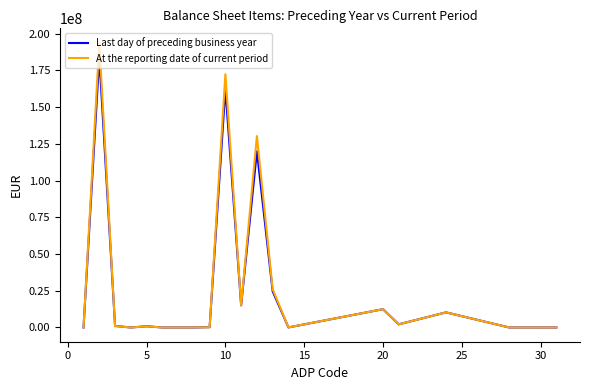

In Last day of preceding business year, how many points are higher than both neighbors (excluding endpoints)?

6